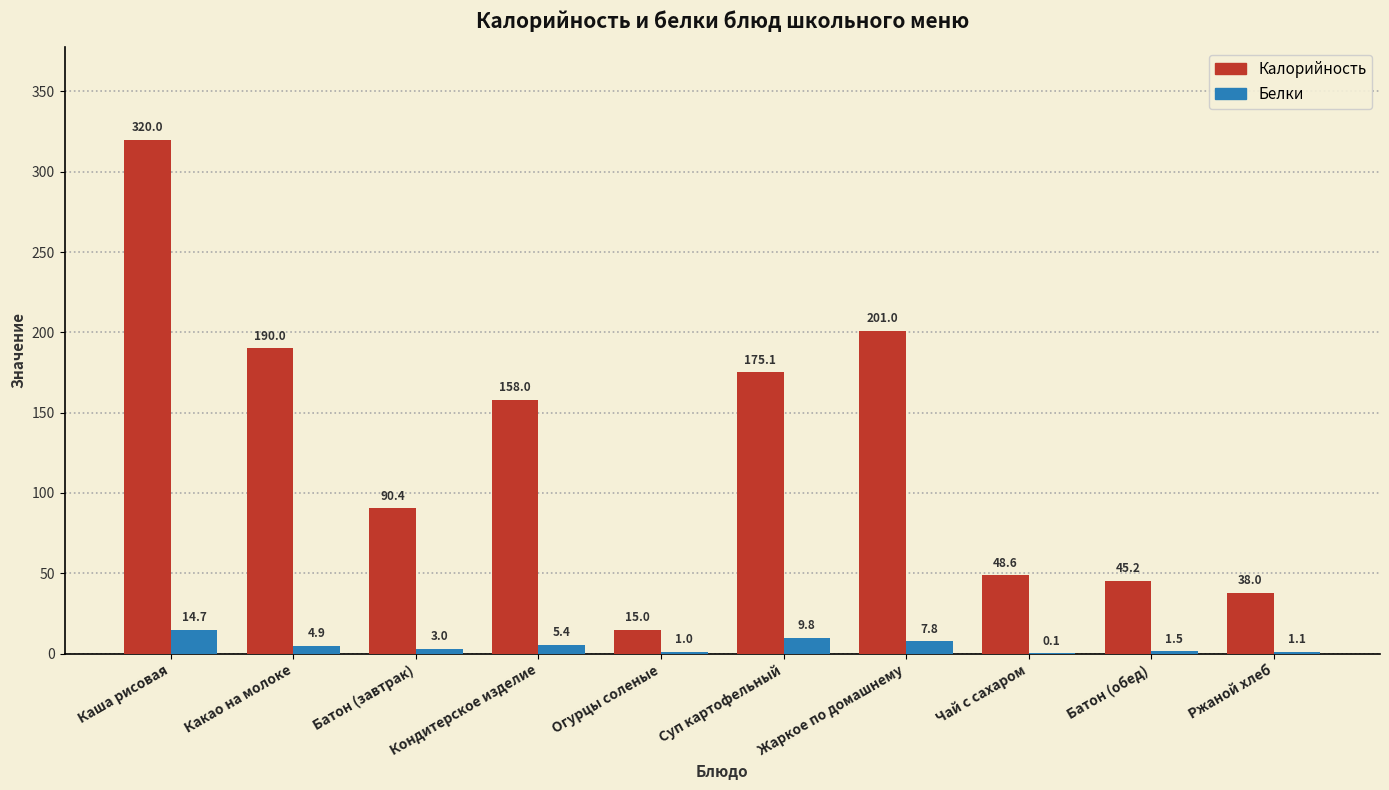

What is the sum of the Белки values at Какао на молоке and Жаркое по домашнему?

12.7